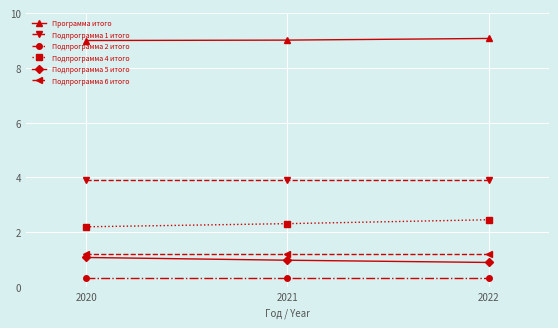

What is the smallest value displayed?

0.3